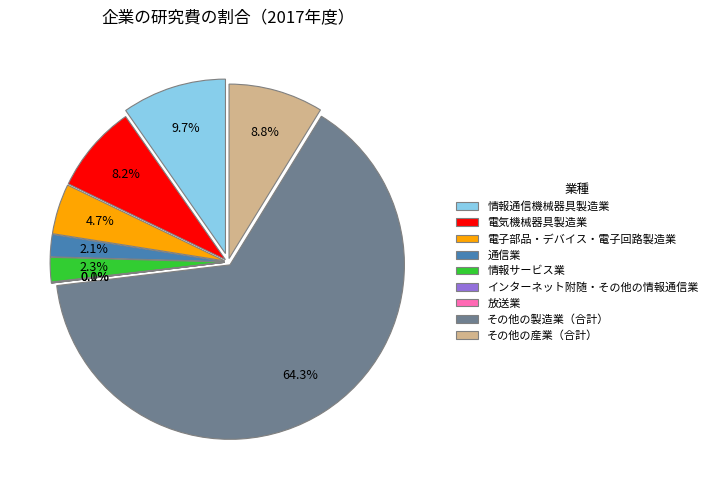

Which has a higher value, 通信業 or インターネット附随・その他の情報通信業?

通信業